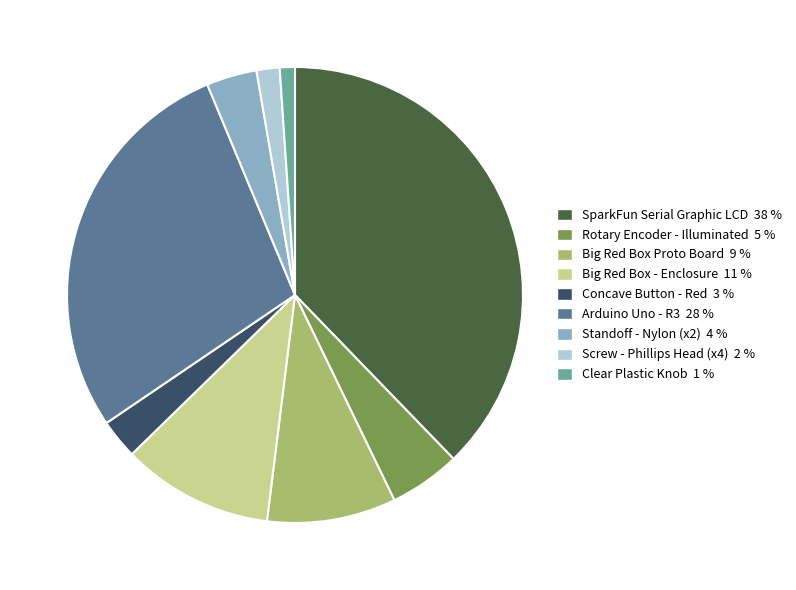

Do SparkFun Serial Graphic LCD 38 % and Screw - Phillips Head (x4) 2 % together represent more than half of the pie?

No